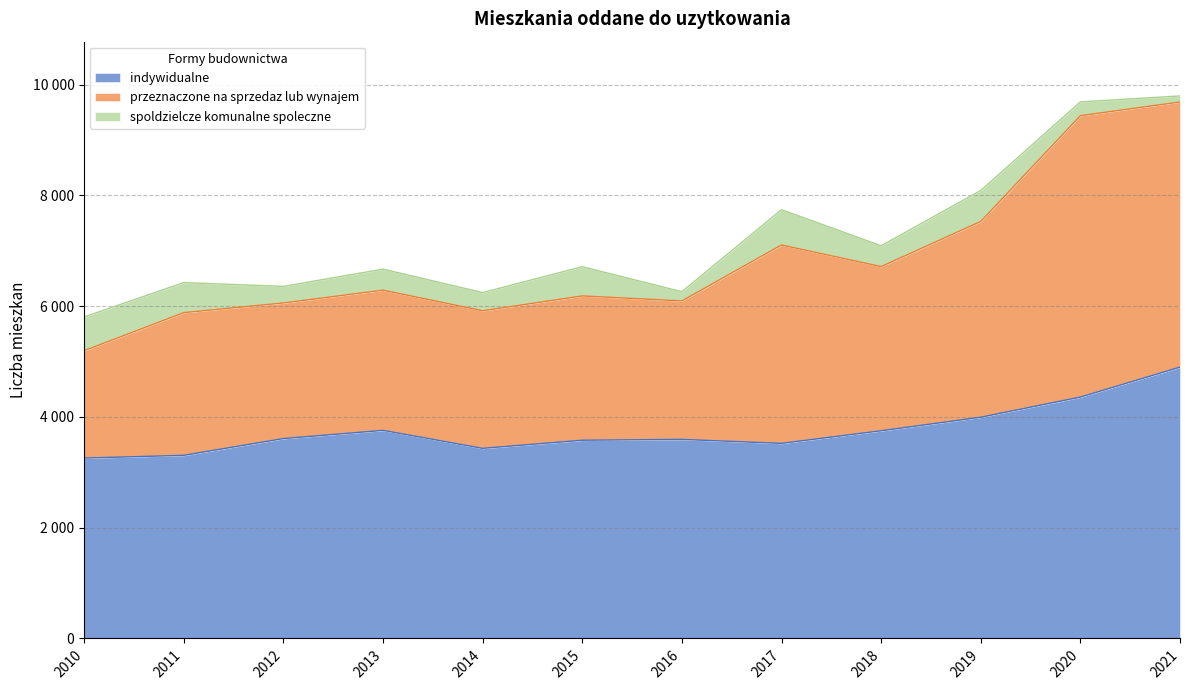

Does the chart display data point markers on the line(s)?

No